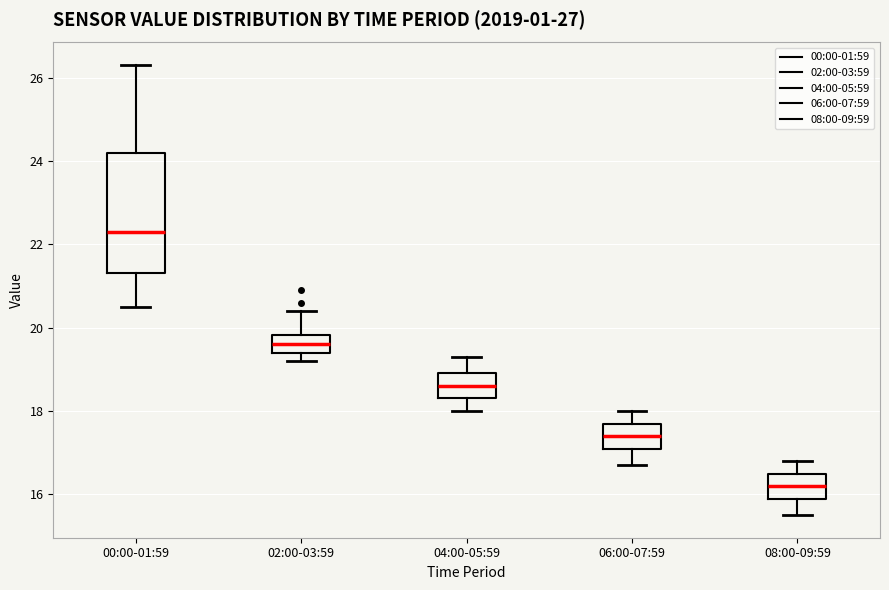

Reading left to right, read every box against the y-axis: the position of its median line, the range the box covers, and the ends of its whiskers. The values are not printed on the chart, so give them approximately, as read against the axis.

00:00-01:59: median 22.4, box 21.4 to 24.2, whiskers 20.6 to 26.4
02:00-03:59: median 19.6, box 19.4 to 19.8, whiskers 19.2 to 20.4
04:00-05:59: median 18.6, box 18.4 to 19.0, whiskers 18.0 to 19.4
06:00-07:59: median 17.4, box 17.2 to 17.8, whiskers 16.8 to 18.0
08:00-09:59: median 16.2, box 16.0 to 16.6, whiskers 15.6 to 16.8